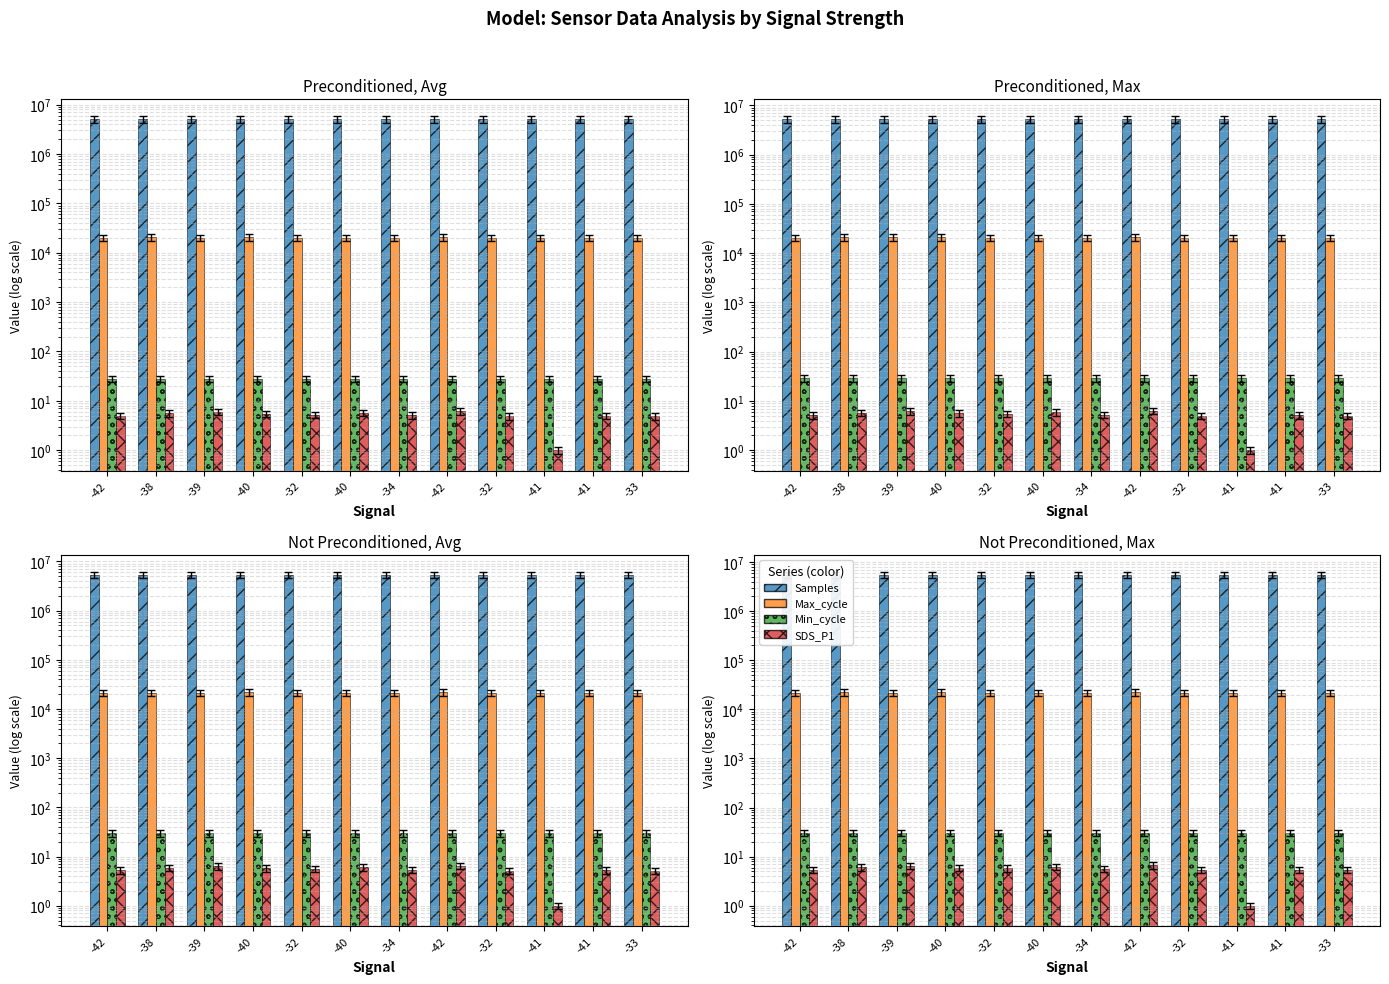

How many groups of bars are there?

12